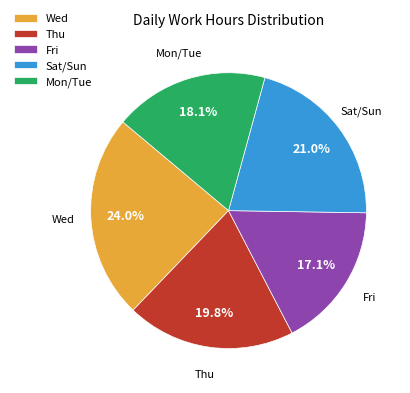

What percentage do Mon/Tue and Wed together represent?

42.1%